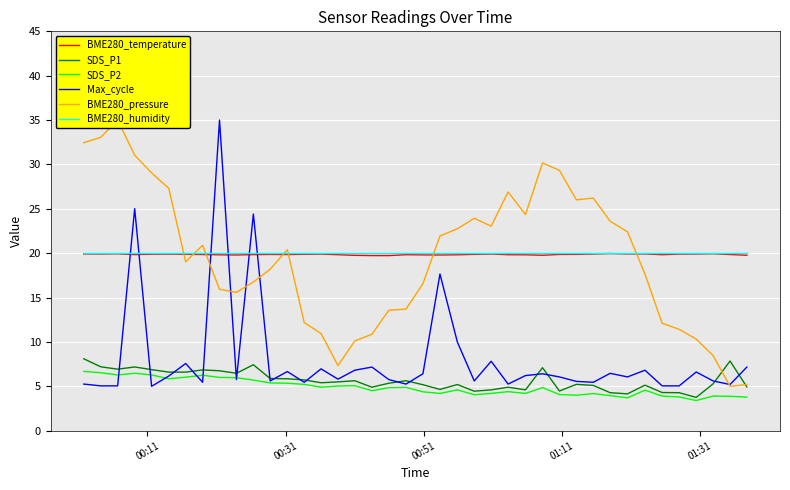

List the series in order of their peak value, highest first.

Max_cycle, BME280_pressure, BME280_humidity, BME280_temperature, SDS_P1, SDS_P2